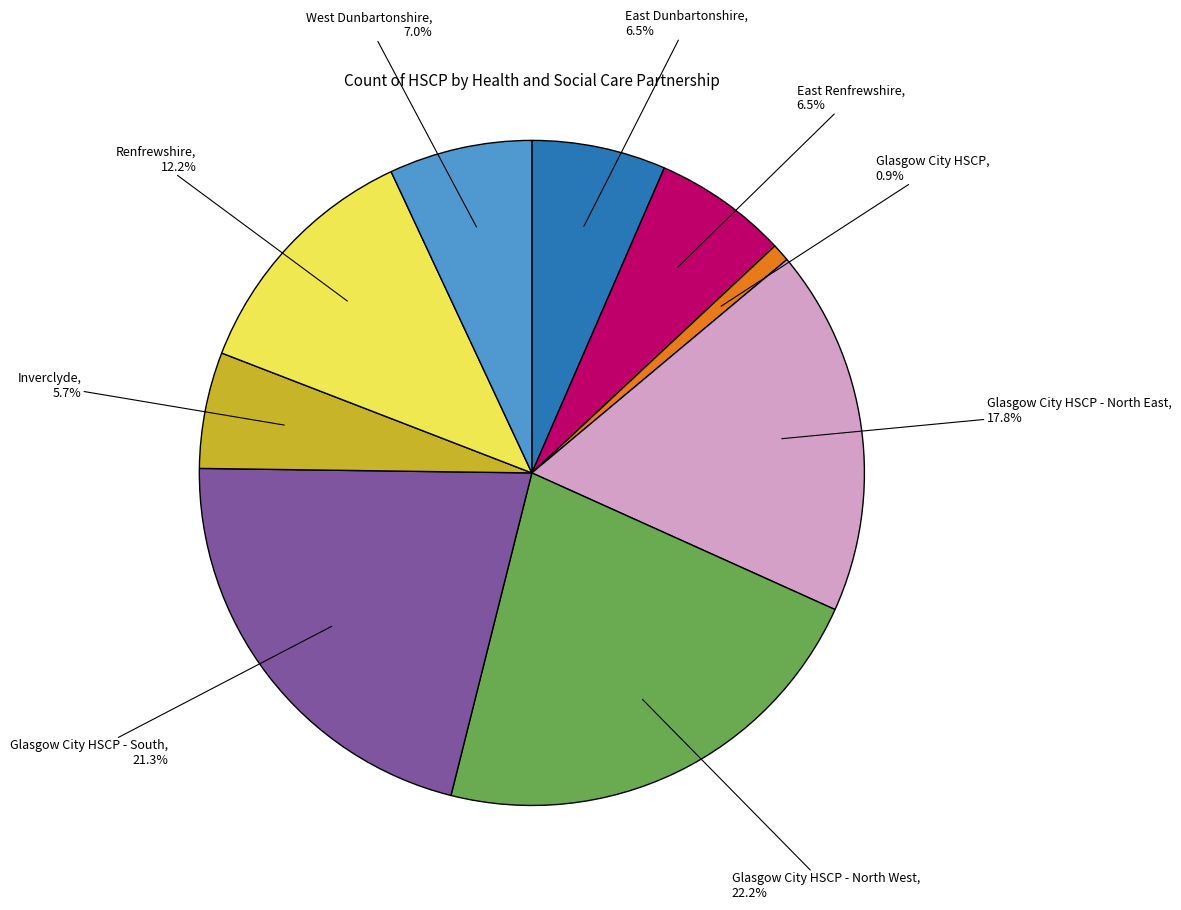

Does any single category account for the majority?

No